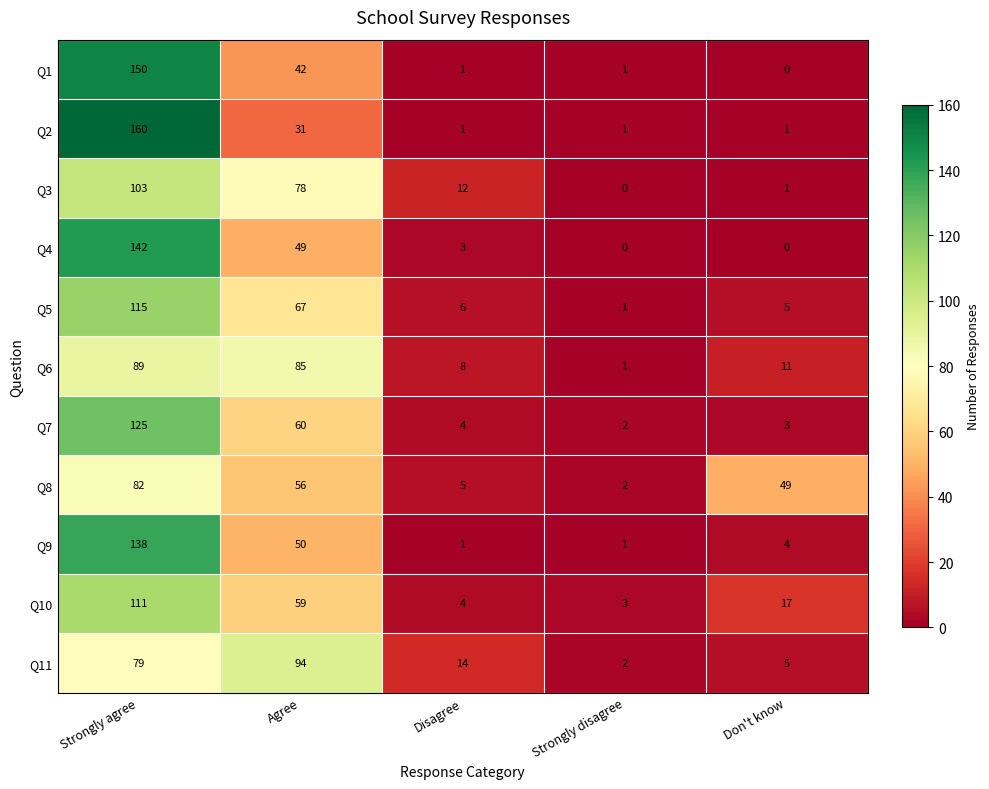

Count the number of data series in this chart.

11